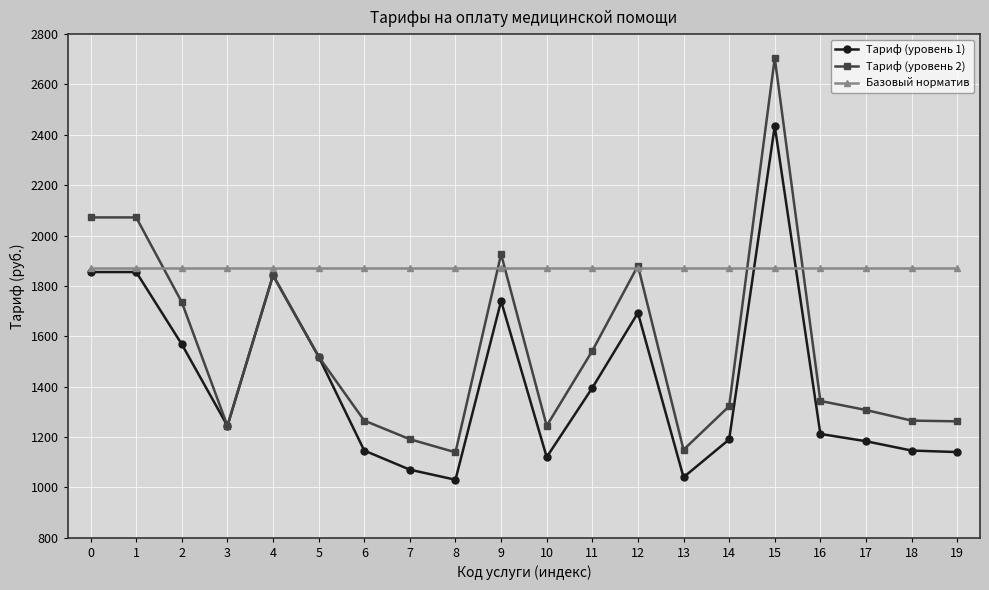

Between 7 and 9, which series saw the biggest shift?

Тариф (уровень 2)